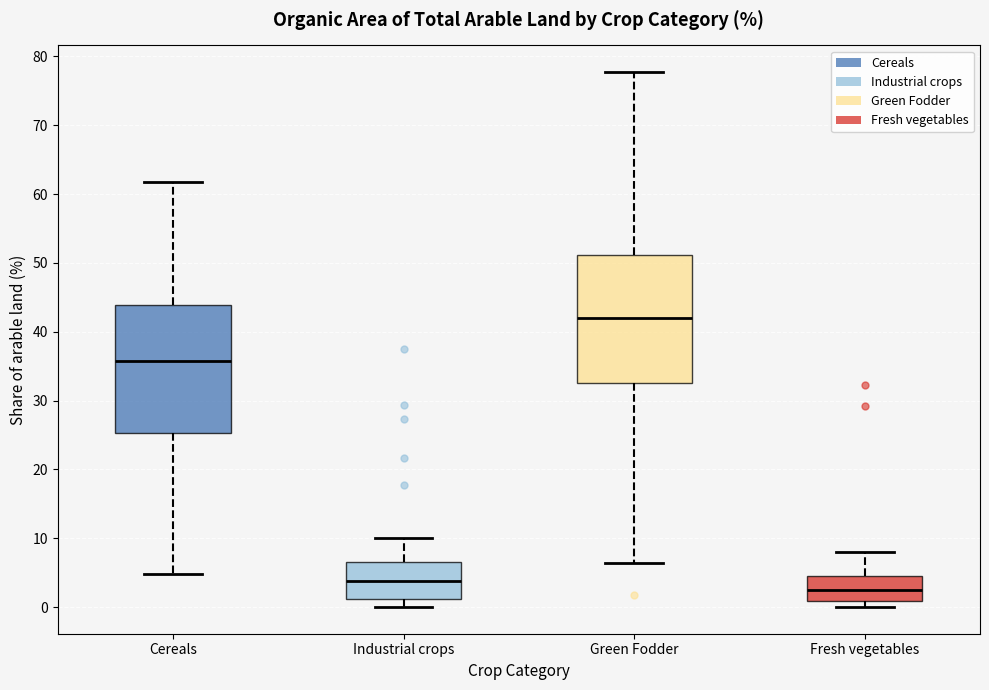

Where does the median line of the box for Green Fodder sit on the y-axis? The values are not printed on the chart, so give them approximately, as read against the axis.

42